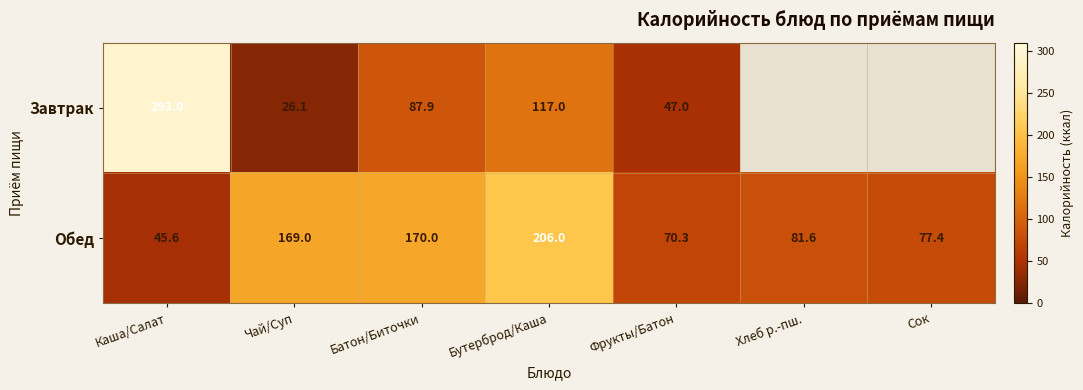

Is it true that Завтрак equals 87.9 at Батон/Биточки?

True